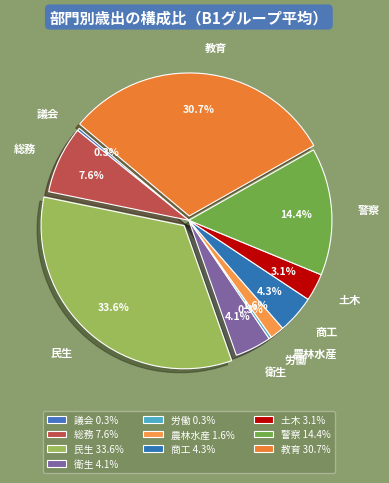

How many segments does this pie chart have?

10